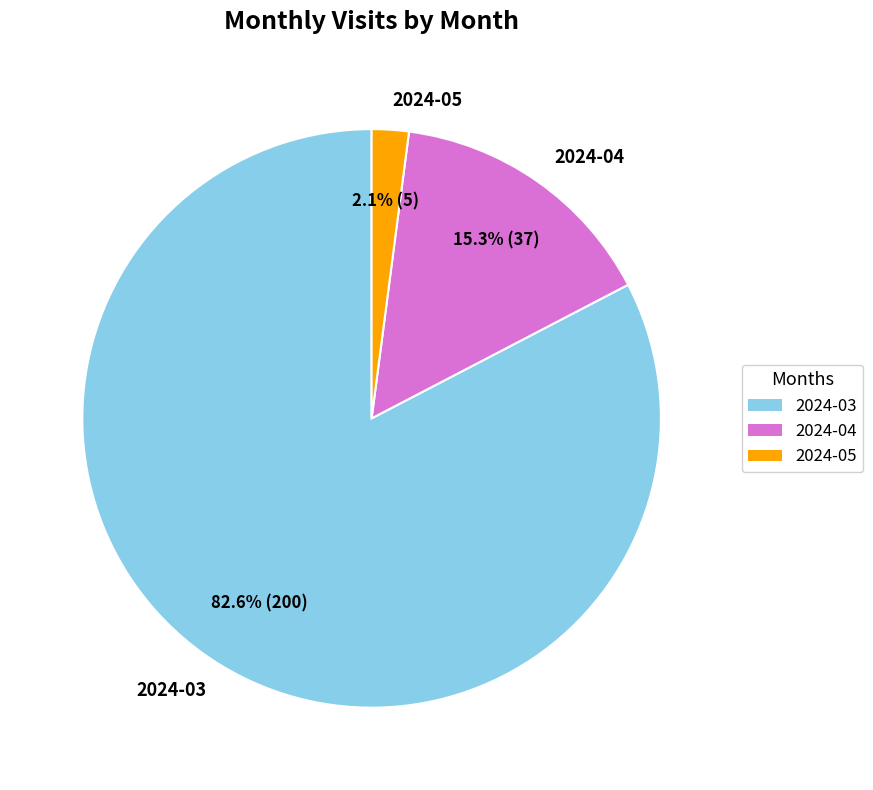

Count the number of slices in the pie.

3